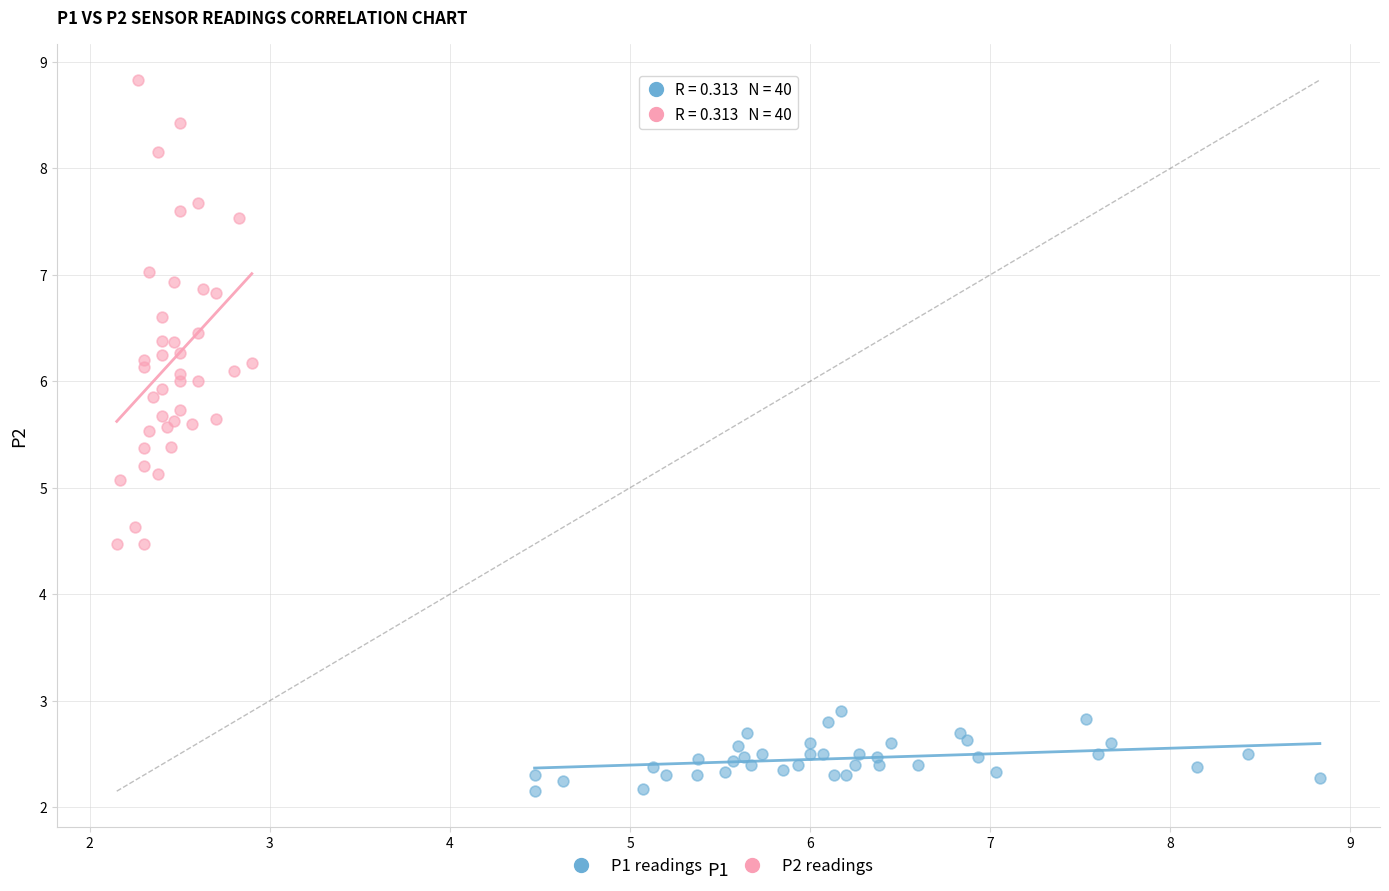

Which series has the largest Y range (max minus min)?

P2 readings